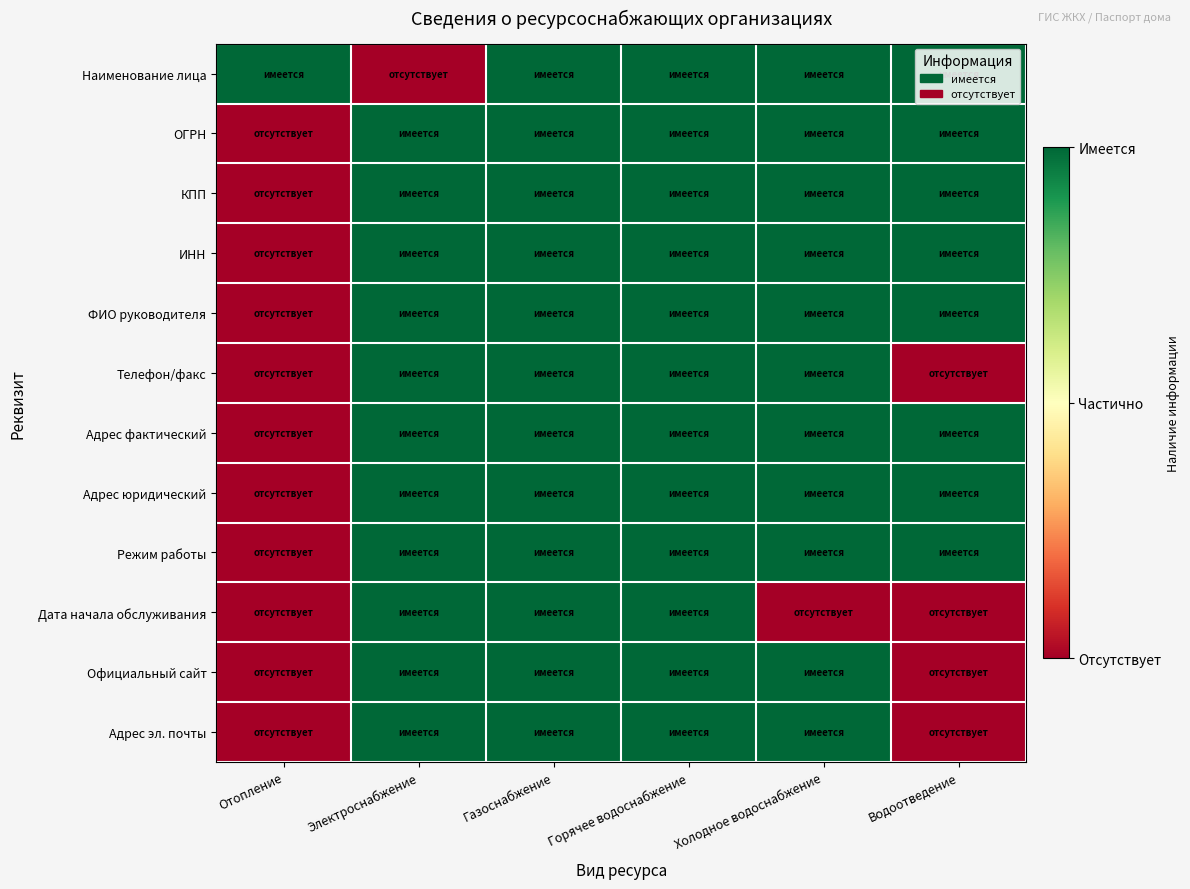

At how many categories does at least one series exceed 0?

6